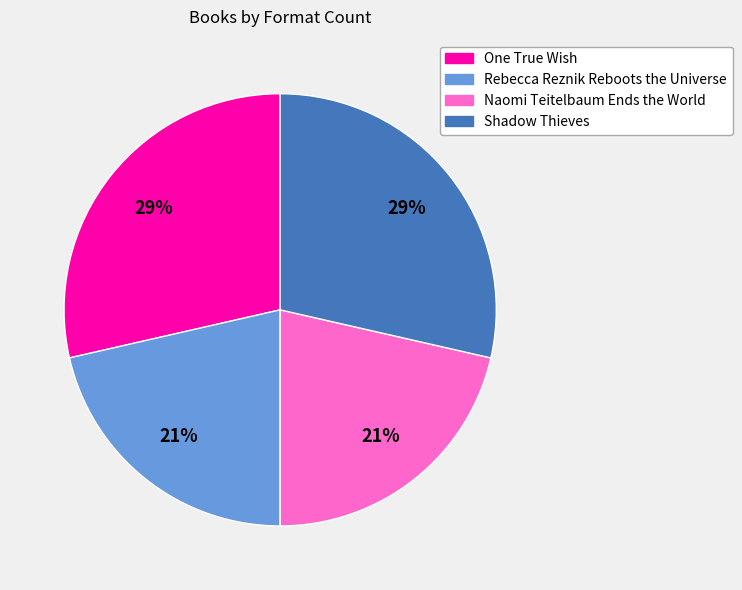

Which has a higher value, Rebecca Reznik Reboots the Universe or Shadow Thieves?

Shadow Thieves